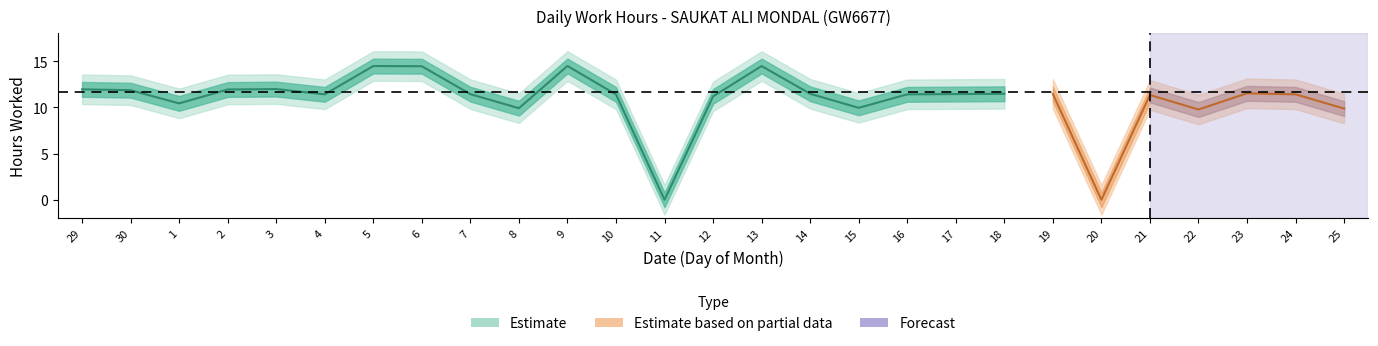

What is the difference between the maximum and minimum values?

14.5